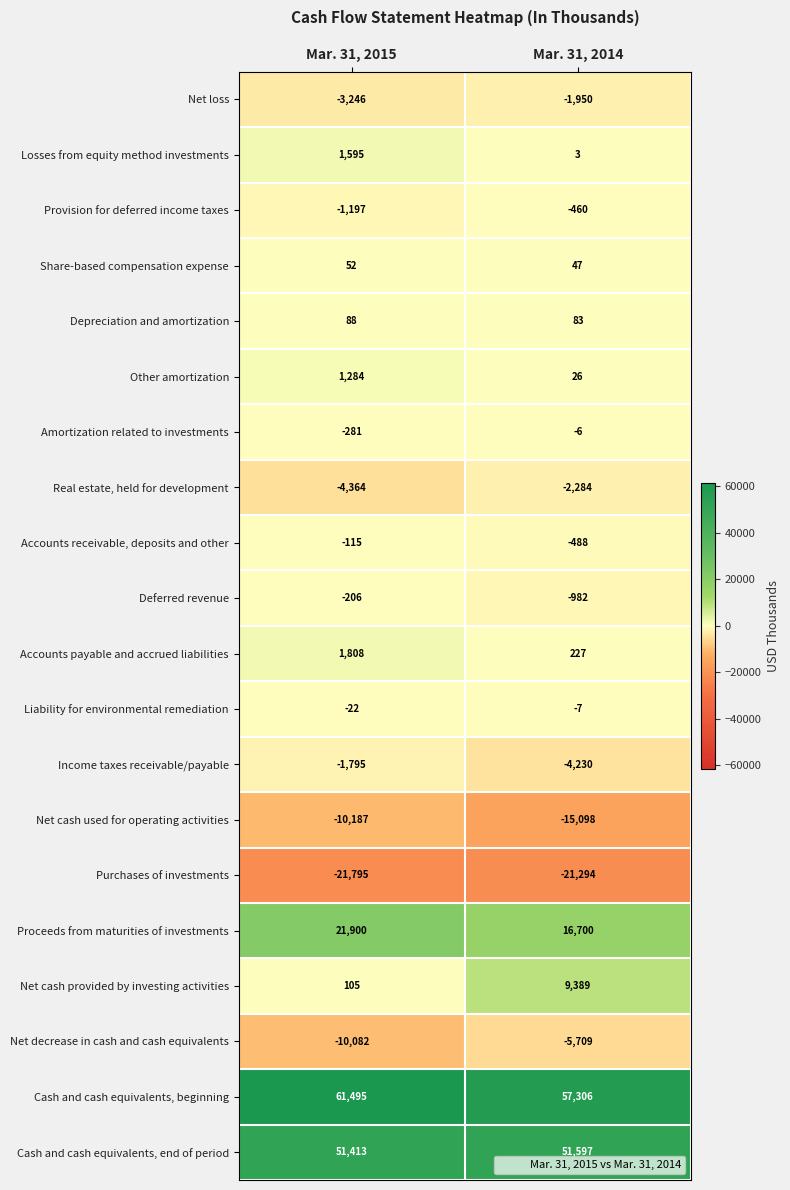

Which series has the largest total across all categories?

Cash and cash equivalents, beginning